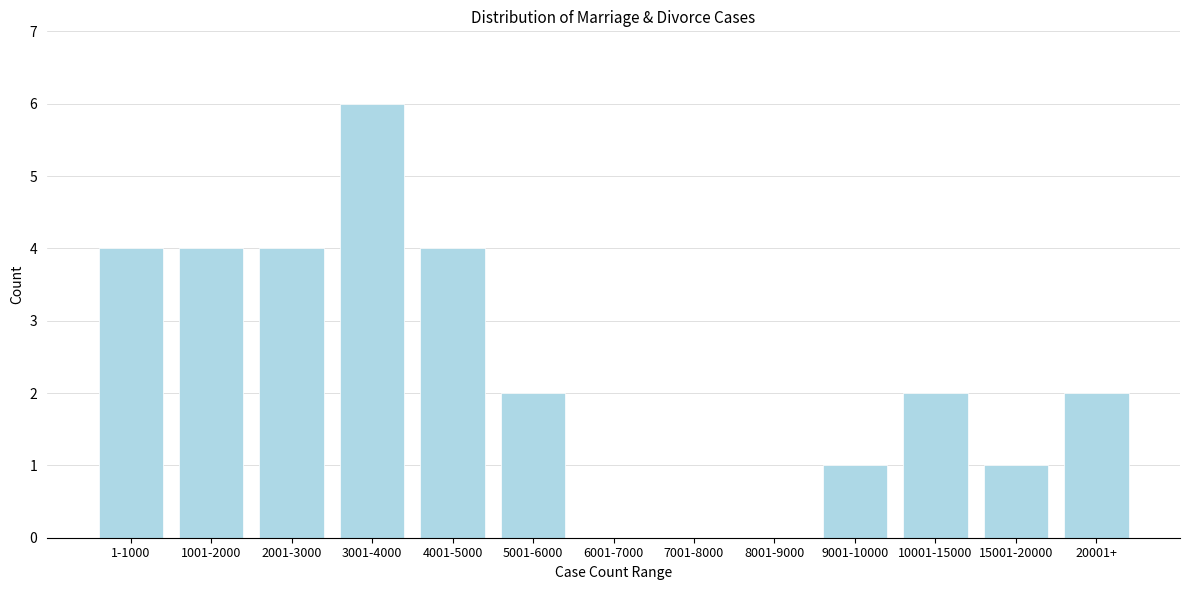

Reading right to left, list all the values displayed in this chart.

20001+=2	15001-20000=1	10001-15000=2	9001-10000=1	8001-9000=0	7001-8000=0	6001-7000=0	5001-6000=2	4001-5000=4	3001-4000=6	2001-3000=4	1001-2000=4	1-1000=4